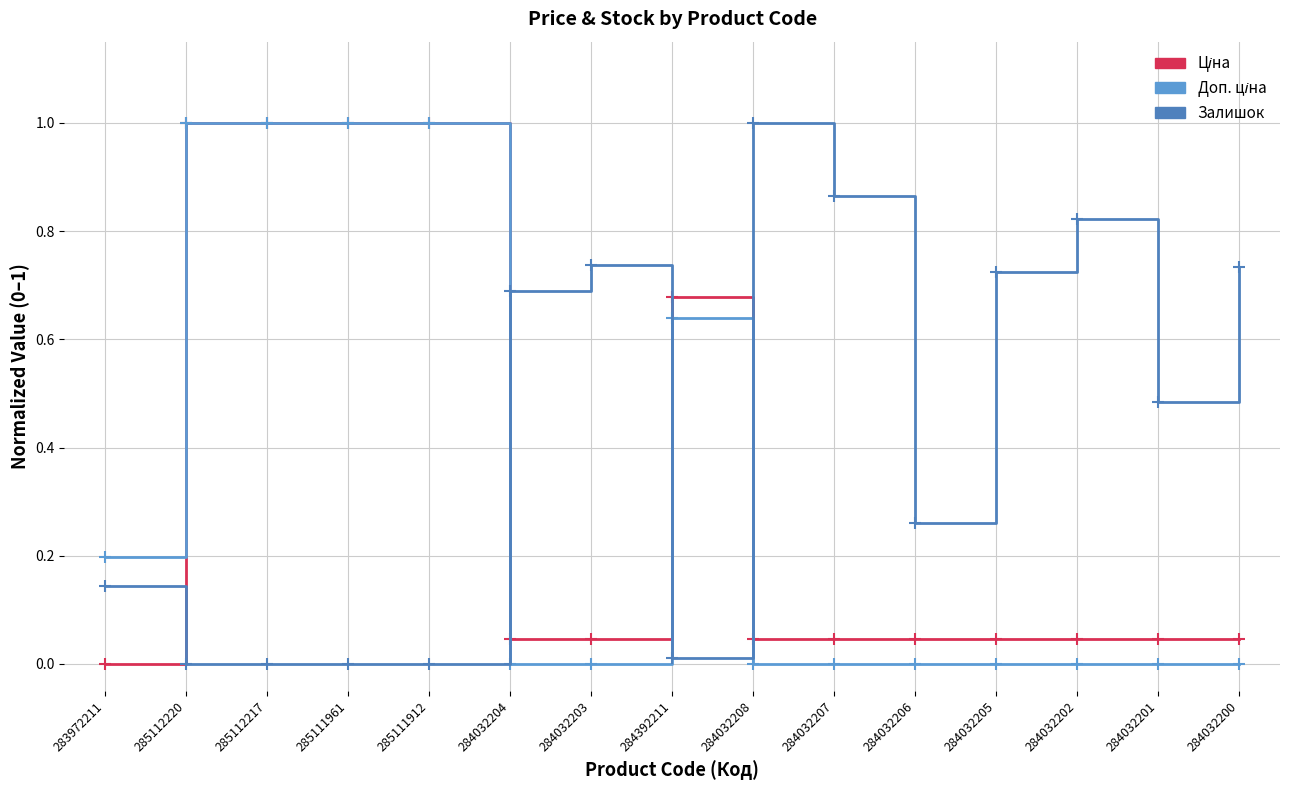

Reading right to left, transcribe all the data shown in this chart.

Ціна: 284032200=0.0	284032201=0.0	284032202=0.0	284032205=0.0	284032206=0.0	284032207=0.0	284032208=0.0	284392211=0.7	284032203=0.0	284032204=0.0	285111912=1.0	285111961=1.0	285112217=1.0	285112220=1.0	283972211=0.0
Доп. ціна: 284032200=0.0	284032201=0.0	284032202=0.0	284032205=0.0	284032206=0.0	284032207=0.0	284032208=0.0	284392211=0.6	284032203=0.0	284032204=0.0	285111912=1.0	285111961=1.0	285112217=1.0	285112220=1.0	283972211=0.2
Залишок: 284032200=0.7	284032201=0.5	284032202=0.8	284032205=0.7	284032206=0.3	284032207=0.9	284032208=1.0	284392211=0.0	284032203=0.7	284032204=0.7	285111912=0.0	285111961=0.0	285112217=0.0	285112220=0.0	283972211=0.1